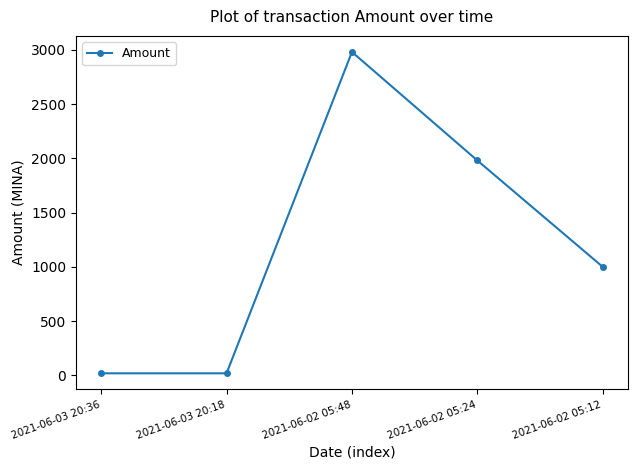

What is the label of the 3rd point from the right?

2021-06-02 05:48